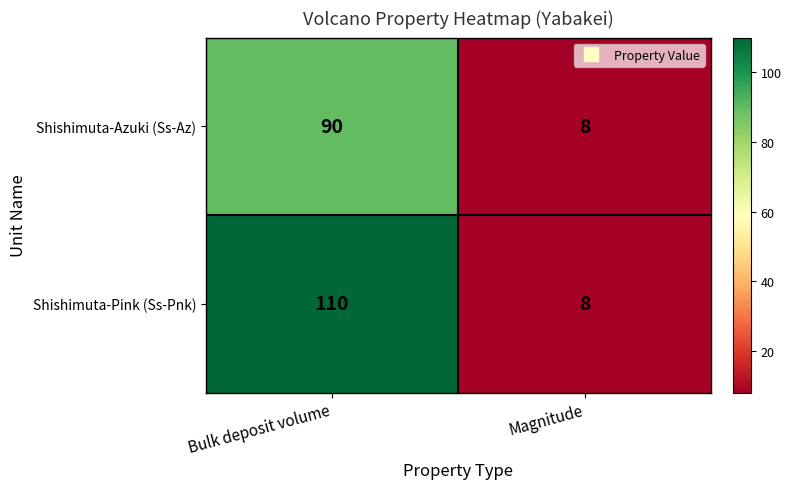

Is it true that Shishimuta-Azuki (Ss-Az) equals 3 at Magnitude?

False